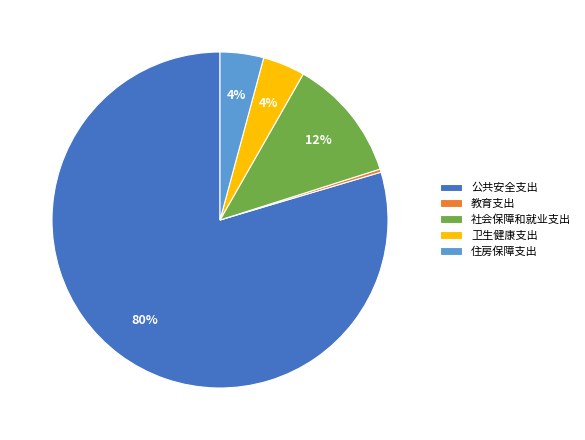

Which has a higher value, 住房保障支出 or 教育支出?

住房保障支出